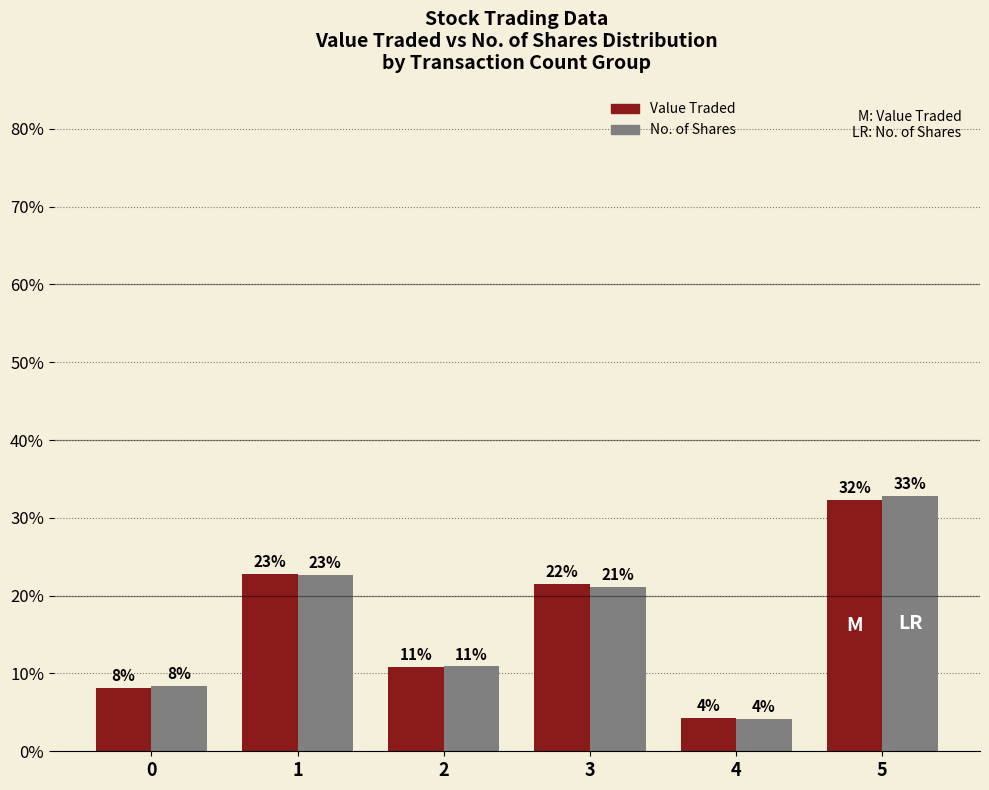

What are all the series names shown in the legend?

Value Traded, No. of Shares